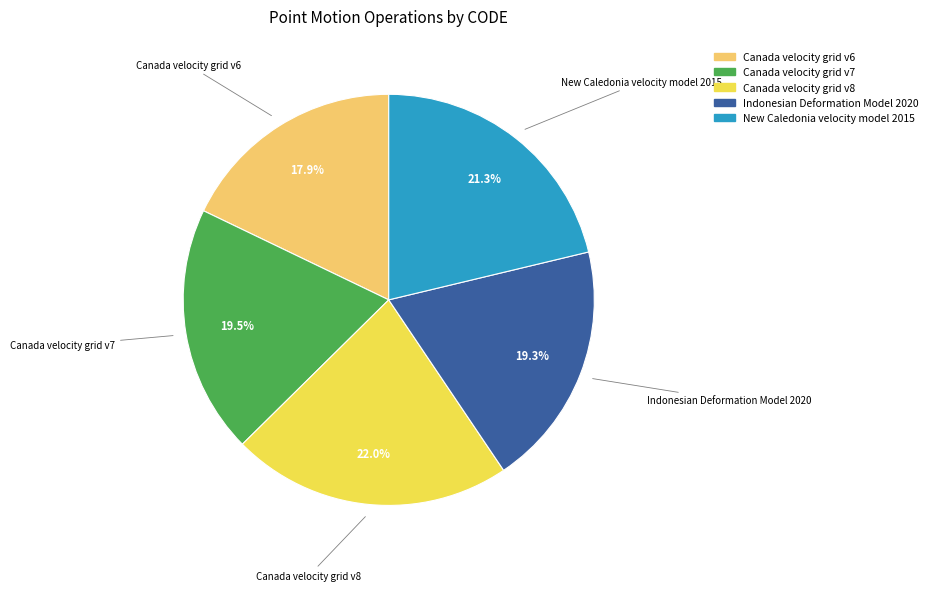

What is the smallest slice in the pie chart?

Canada velocity grid v6